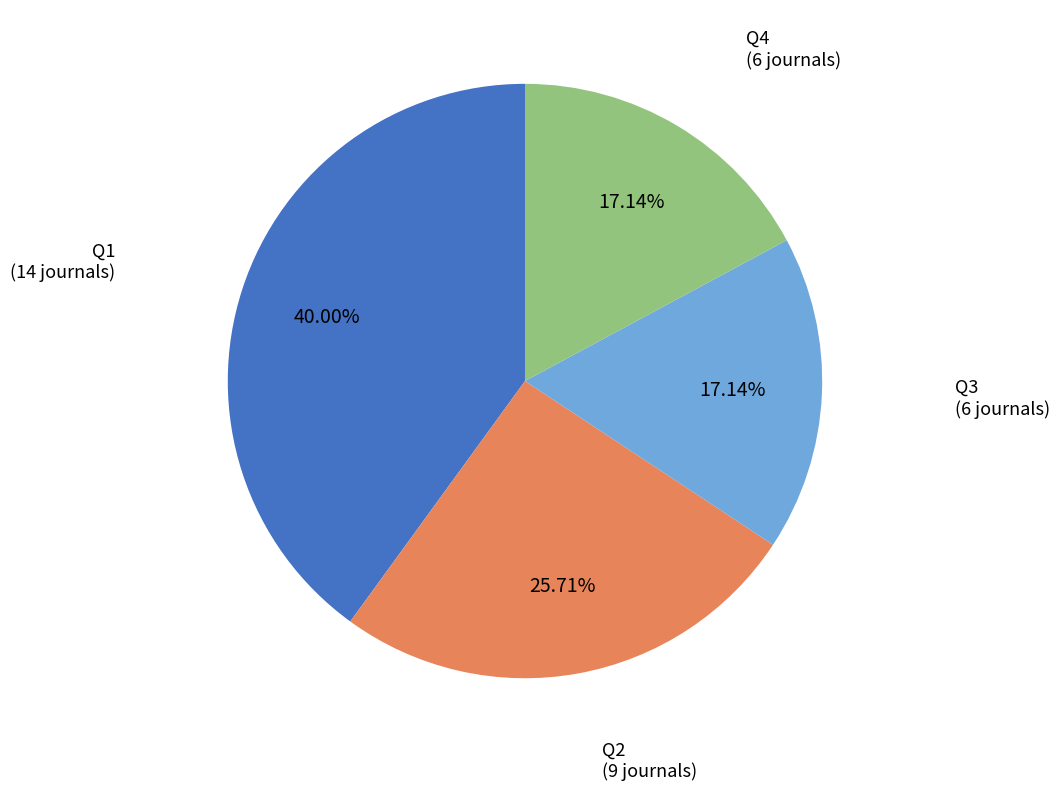

Does any single category account for the majority?

No